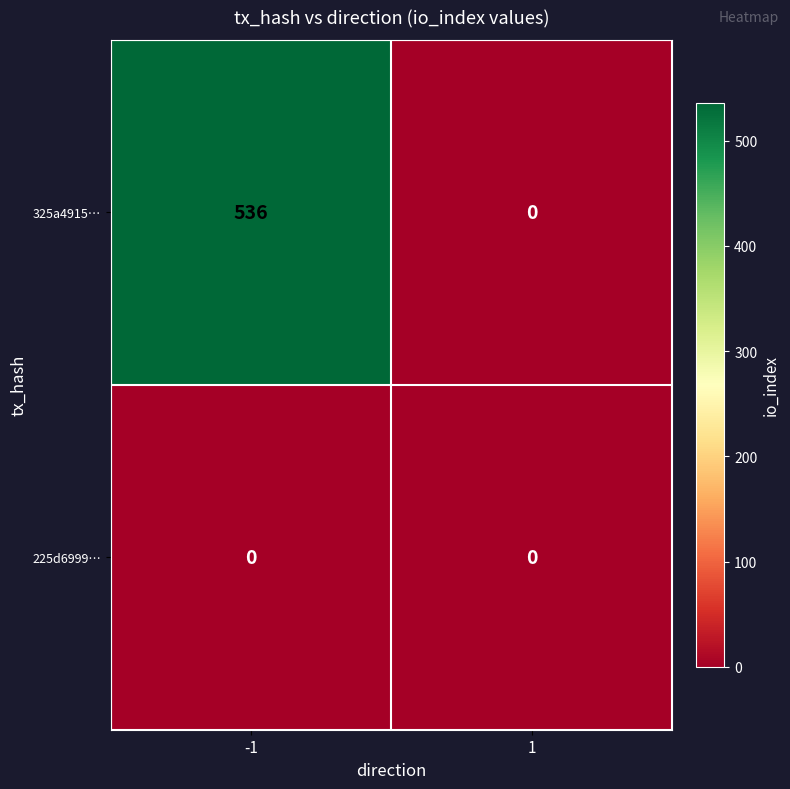

The 325a4915… series shows 277 at -1. True or false?

False